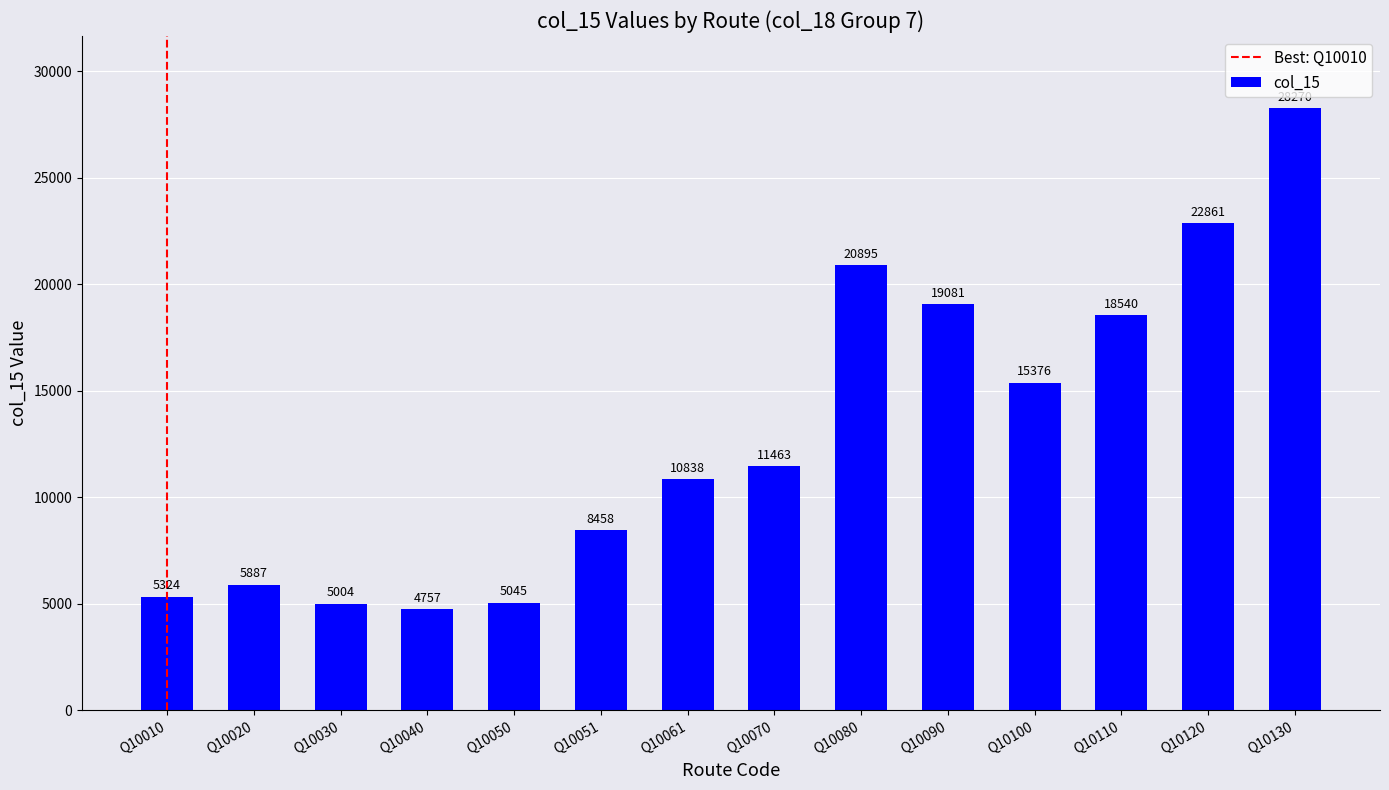

Reading left to right, transcribe all the data shown in this chart.

Q10010=5324	Q10020=5887	Q10030=5004	Q10040=4757	Q10050=5045	Q10051=8458	Q10061=10838	Q10070=11463	Q10080=20895	Q10090=19081	Q10100=15376	Q10110=18540	Q10120=22861	Q10130=28270